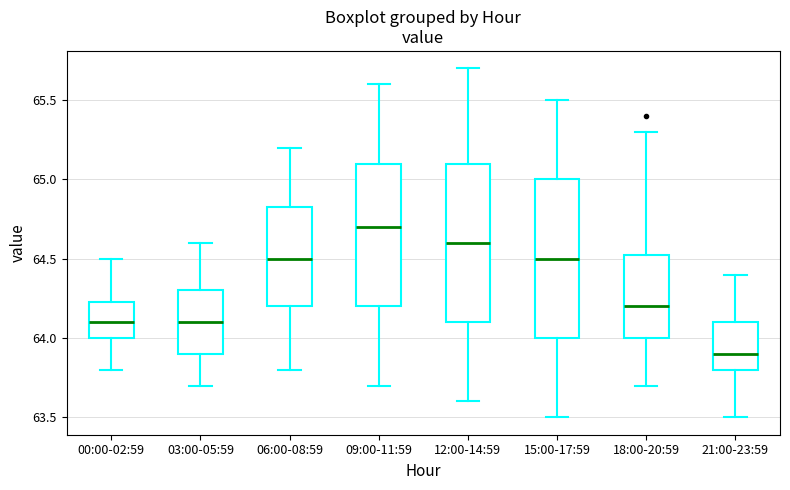

Reading left to right, transcribe this box plot: for each box, give where its median line is, the range the box spans, and where its two whiskers end, as read against the y-axis. The values are not printed on the chart, so give them approximately, as read against the axis.

00:00-02:59: median 64.10, box 64.00 to 64.25, whiskers 63.80 to 64.50
03:00-05:59: median 64.10, box 63.90 to 64.30, whiskers 63.70 to 64.60
06:00-08:59: median 64.50, box 64.20 to 64.85, whiskers 63.80 to 65.20
09:00-11:59: median 64.70, box 64.20 to 65.10, whiskers 63.70 to 65.60
12:00-14:59: median 64.60, box 64.10 to 65.10, whiskers 63.60 to 65.70
15:00-17:59: median 64.50, box 64.00 to 65.00, whiskers 63.50 to 65.50
18:00-20:59: median 64.20, box 64.00 to 64.55, whiskers 63.70 to 65.30
21:00-23:59: median 63.90, box 63.80 to 64.10, whiskers 63.50 to 64.40